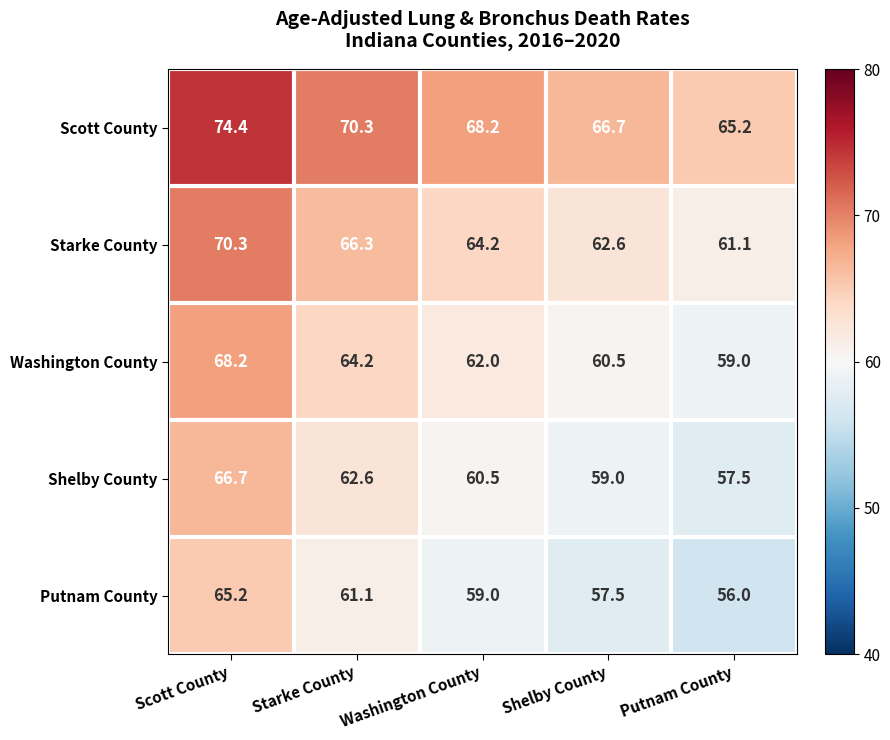

The Starke County series shows 61.1 at Putnam County. True or false?

True